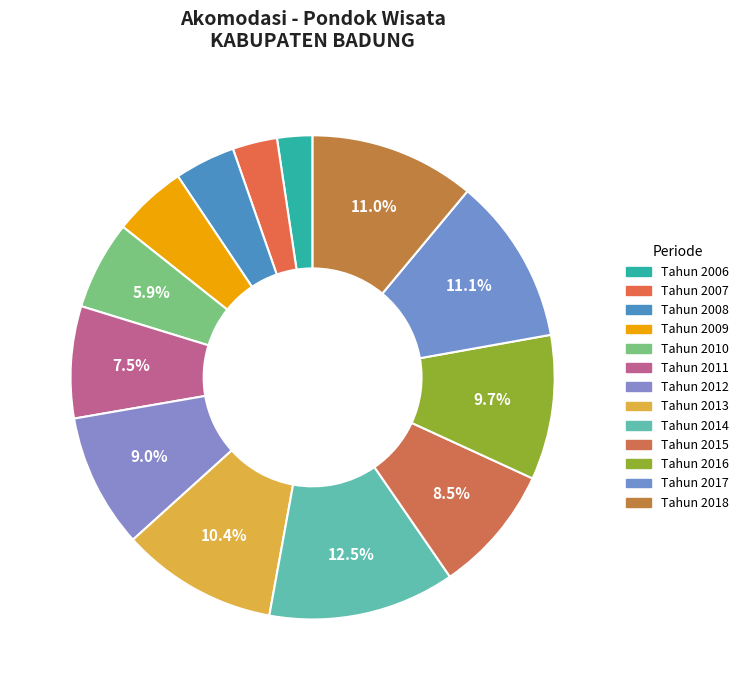

What percentage do Tahun 2018 and Tahun 2008 together represent?

15.1%